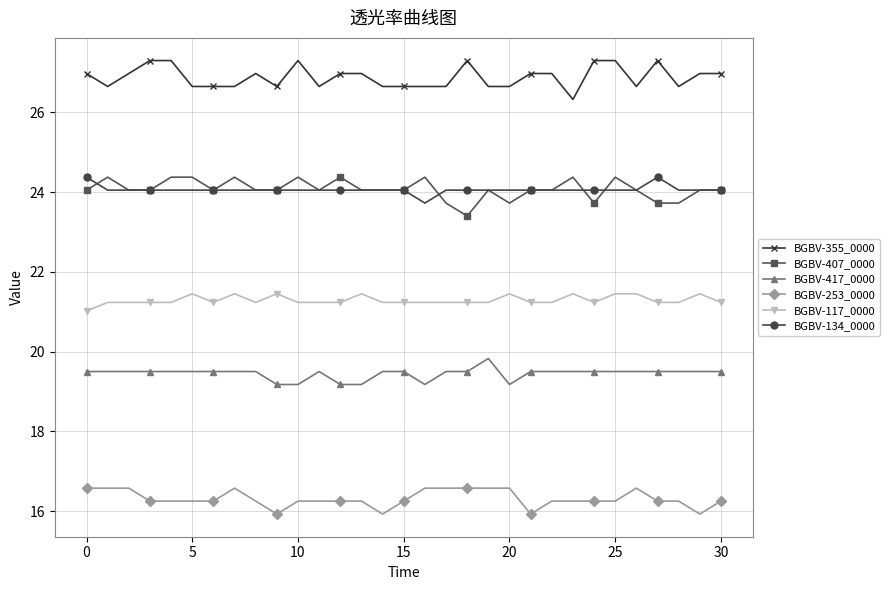

At how many categories does at least one series exceed 17?

31